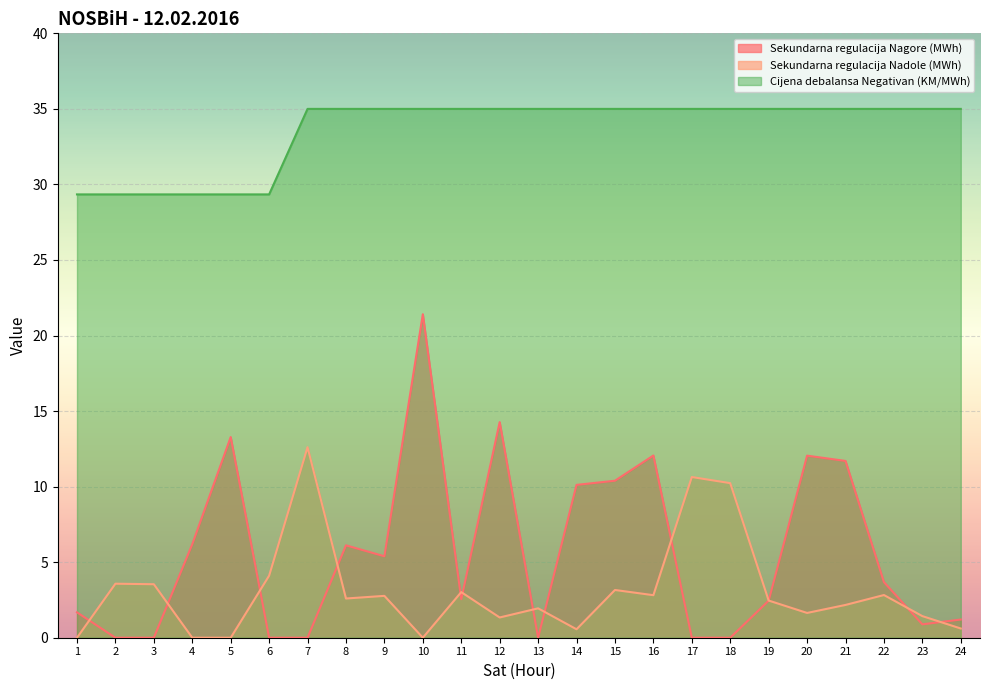

Which has a higher value, 7 or 20?

20